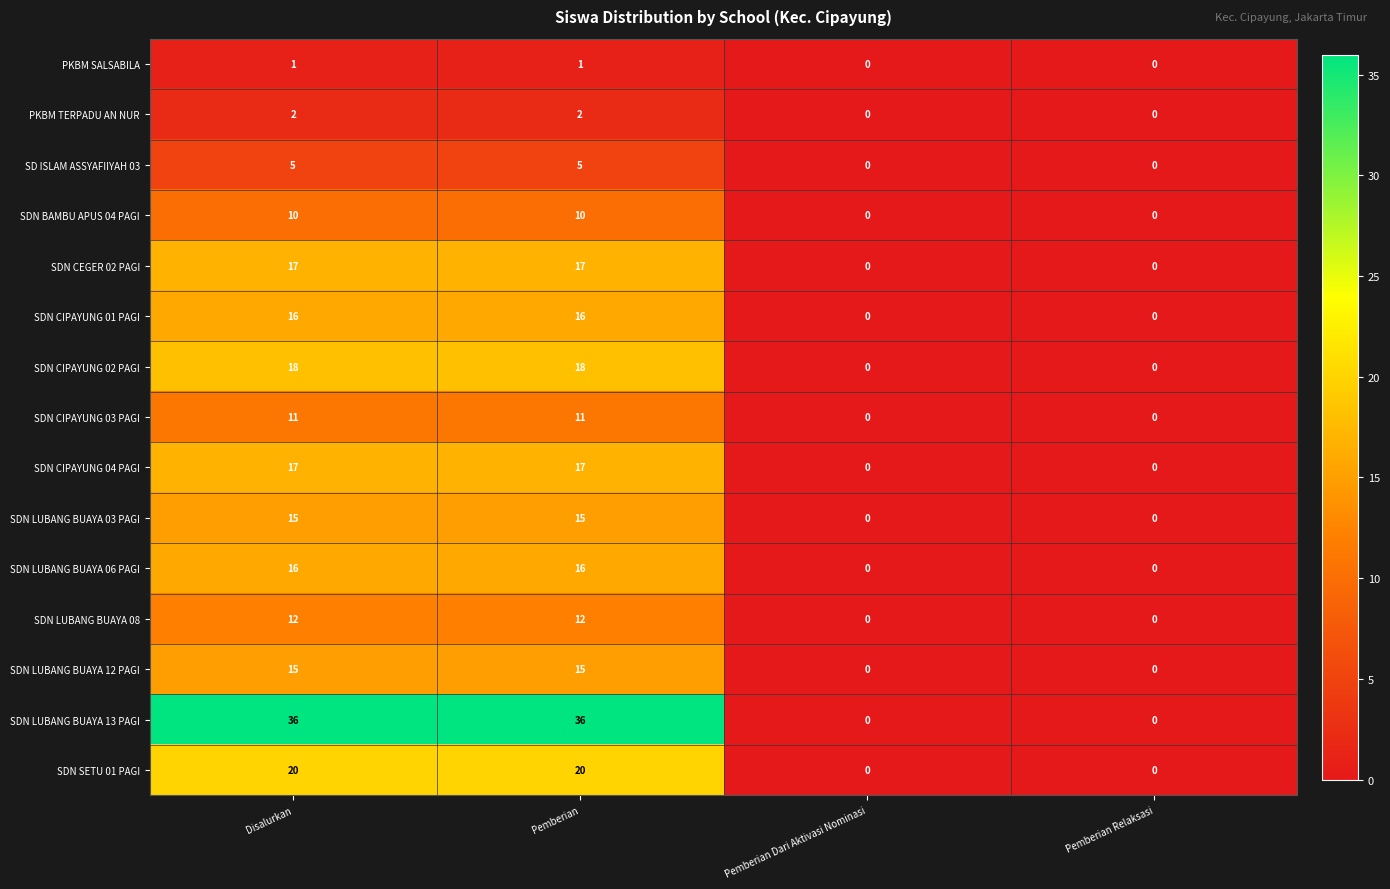

The SDN LUBANG BUAYA 12 PAGI series shows 15 at Pemberian. True or false?

True